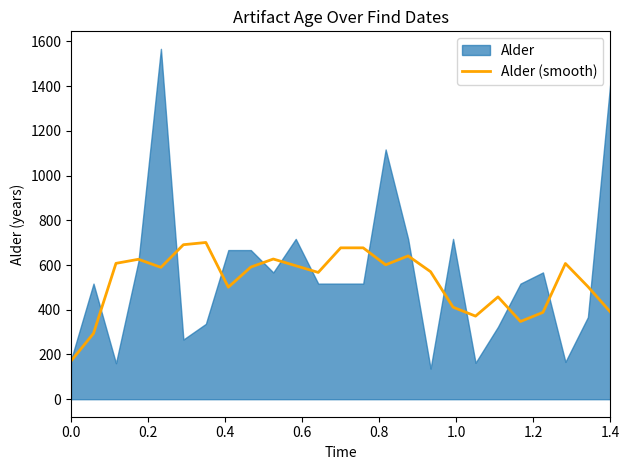

Reading left to right, transcribe all the data shown in this chart.

170.8	294.2	607.6	625.8	589.8	691.0	701.0	501.0	591.0	627.0	597.0	567.0	677.0	677.0	601.0	641.0	570.2	411.6	371.6	457.6	347.6	388.4	607.0	503.6	390.2